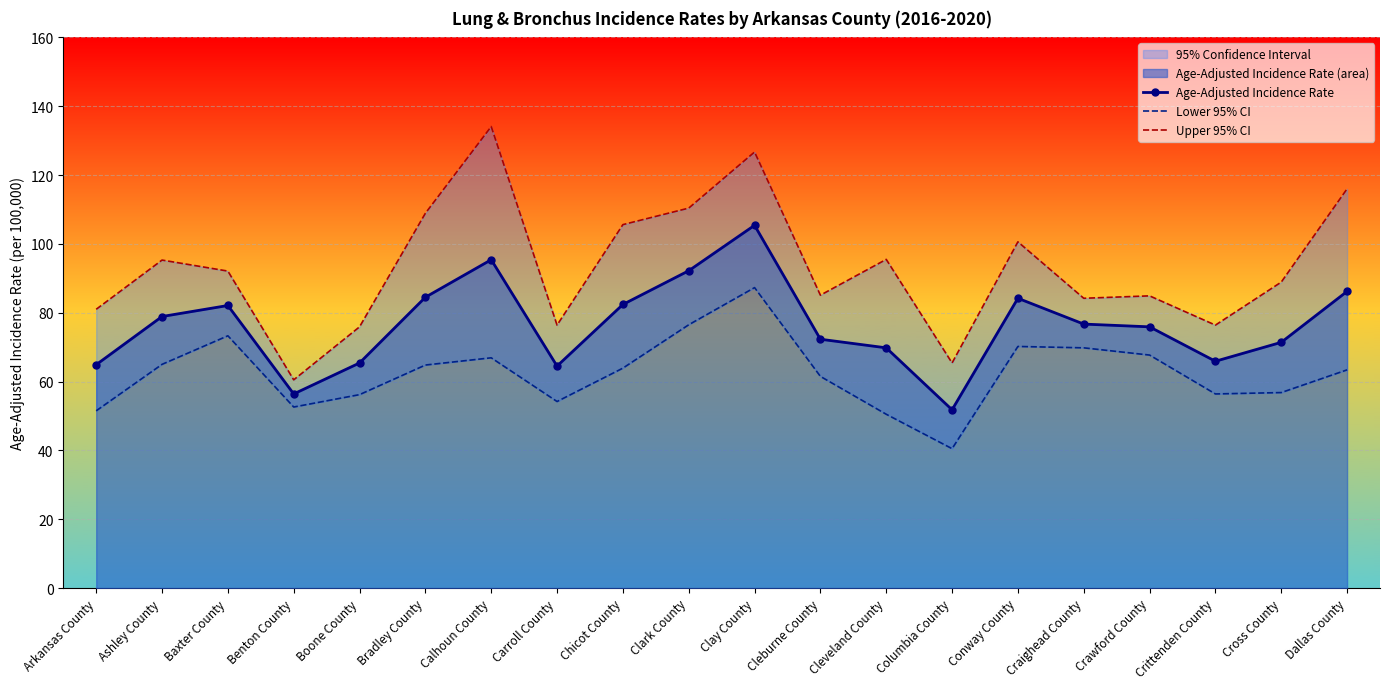

True or false: Age-Adjusted Incidence Rate and Upper 95% CI intersect in this chart.

False